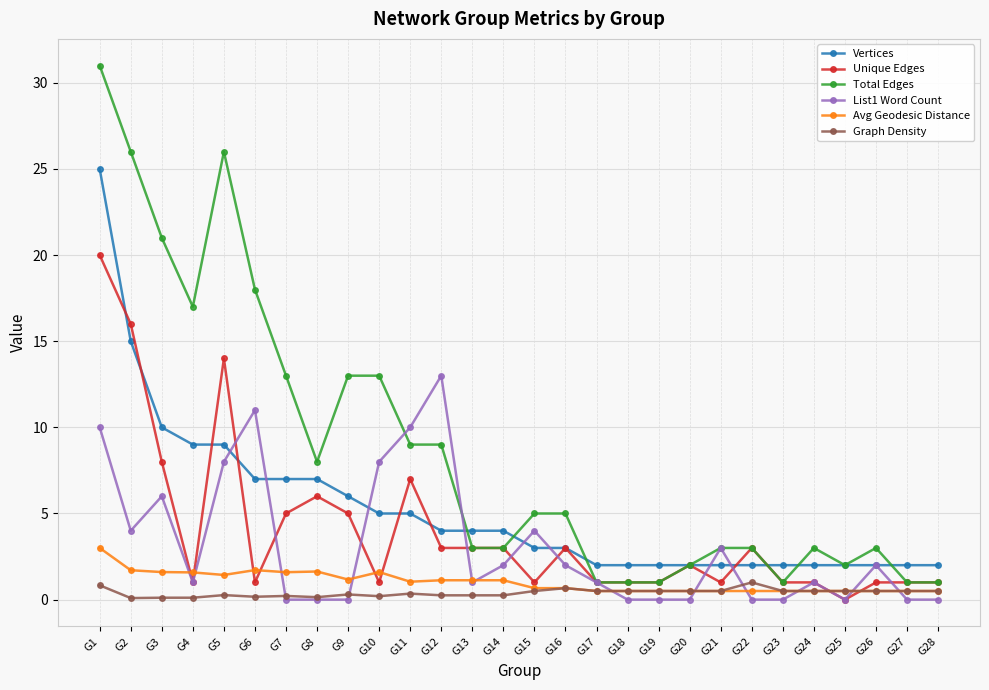

Which series has the largest total across all categories?

Total Edges